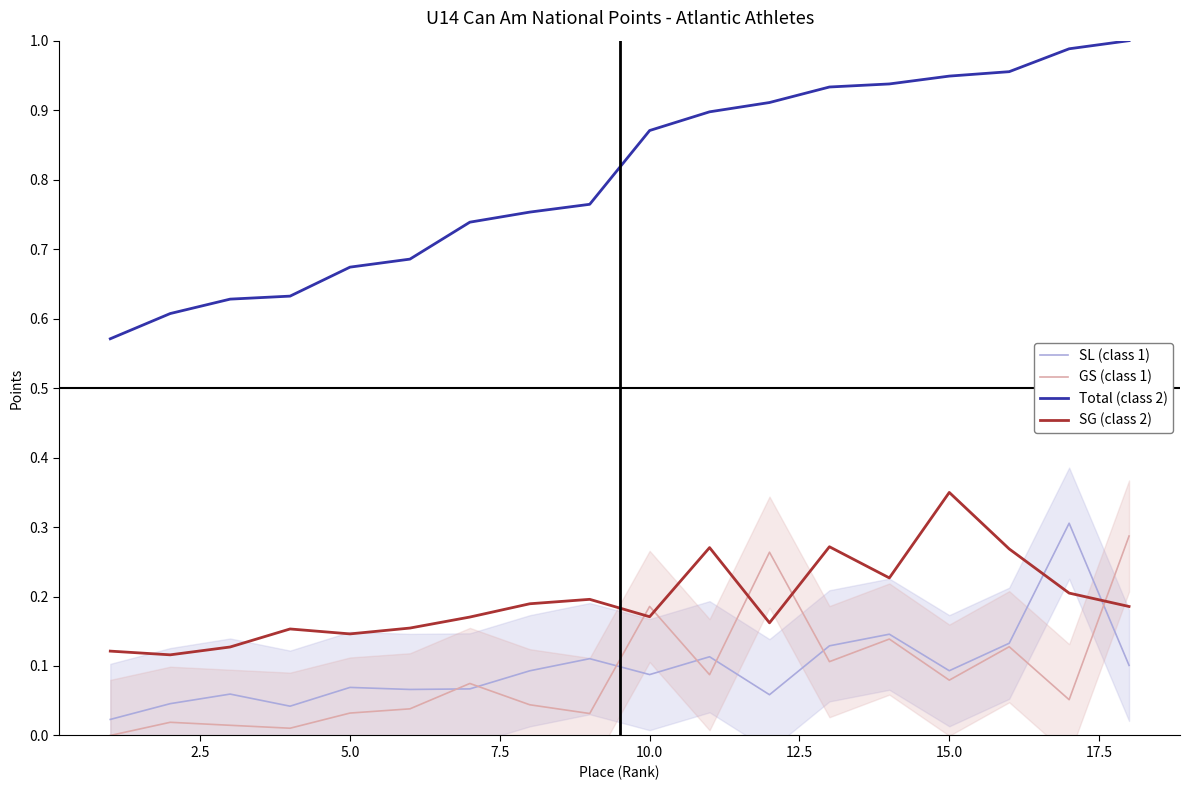

True or false: GS (class 1) and SG (class 2) cross at least once.

True